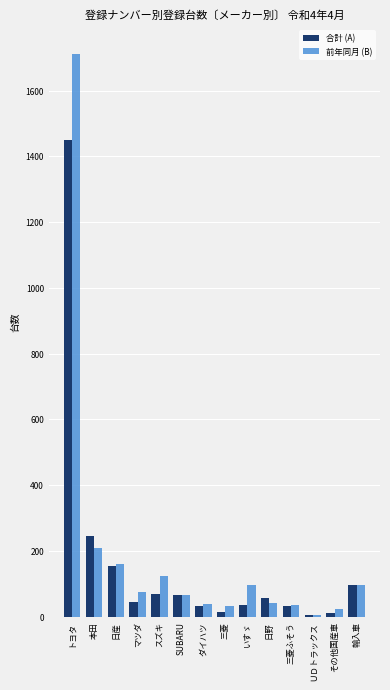

What is the sum of all 前年同月 (B) values?

2713